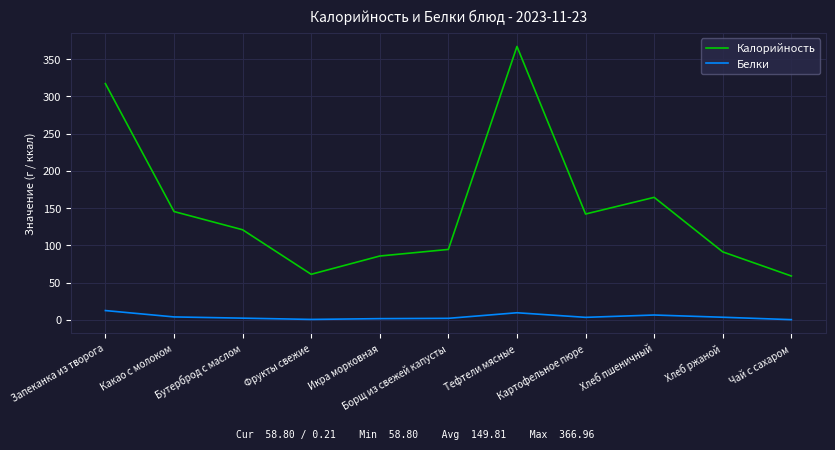

Rank the series by their average value, from highest to lowest.

Калорийность, Белки